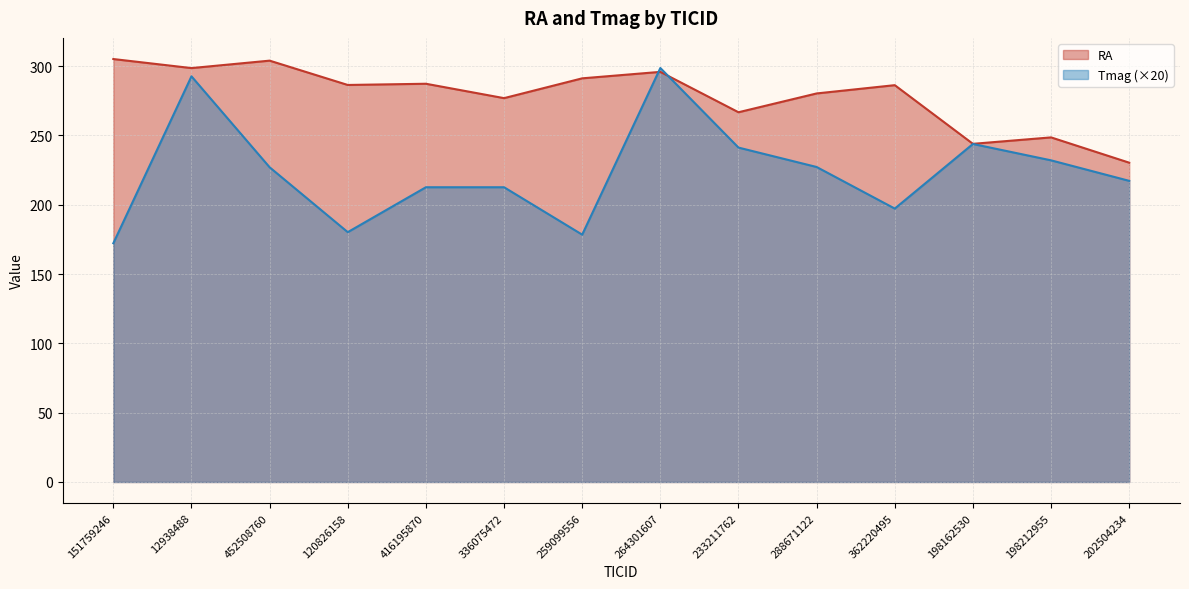

What is the average value of the Tmag series?

223.8